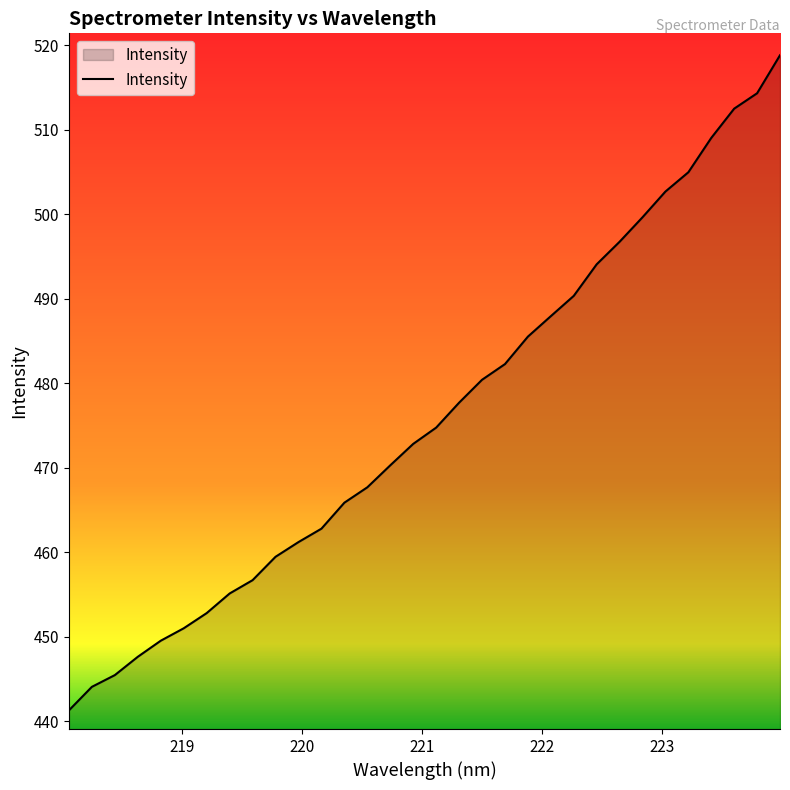

What is the average value?

476.1